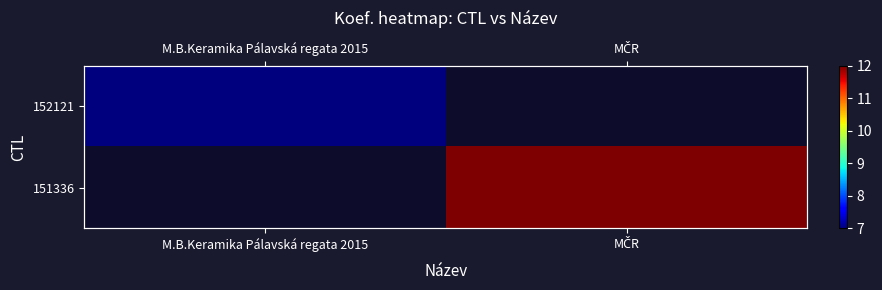

Which category has the highest value in the 152121 series?

M.B.Keramika Pálavská regata 2015